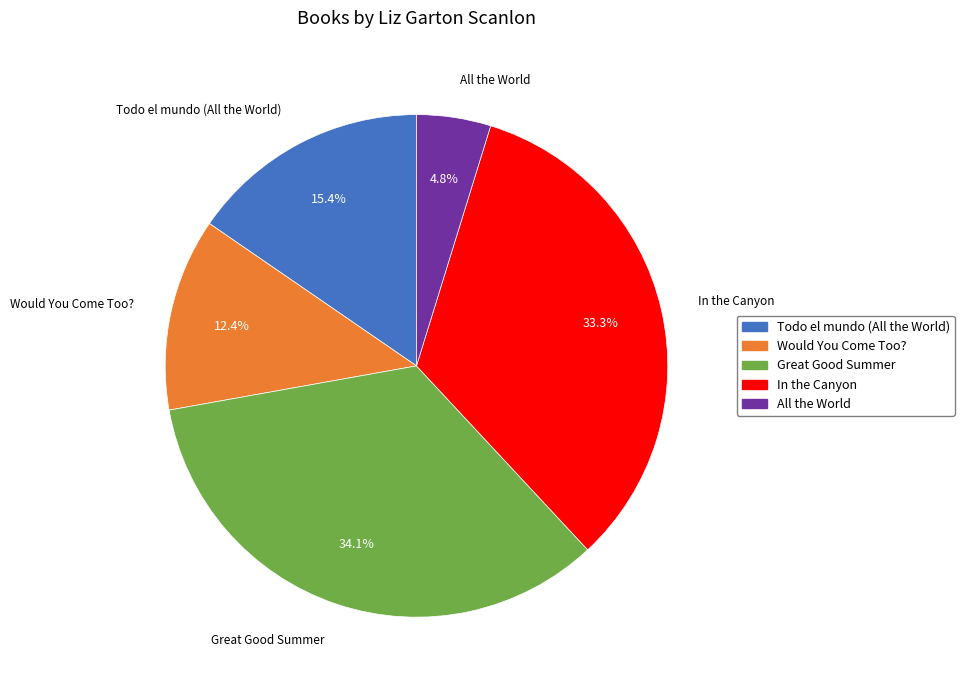

How many segments does this pie chart have?

5